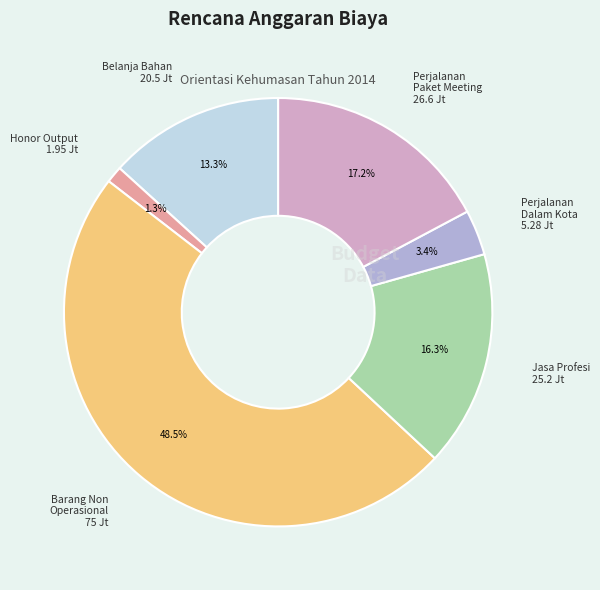

What is the ratio of the value at Jasa Profesi 25.2 Jt to the value at Perjalanan Paket Meeting 26.6 Jt?

0.9